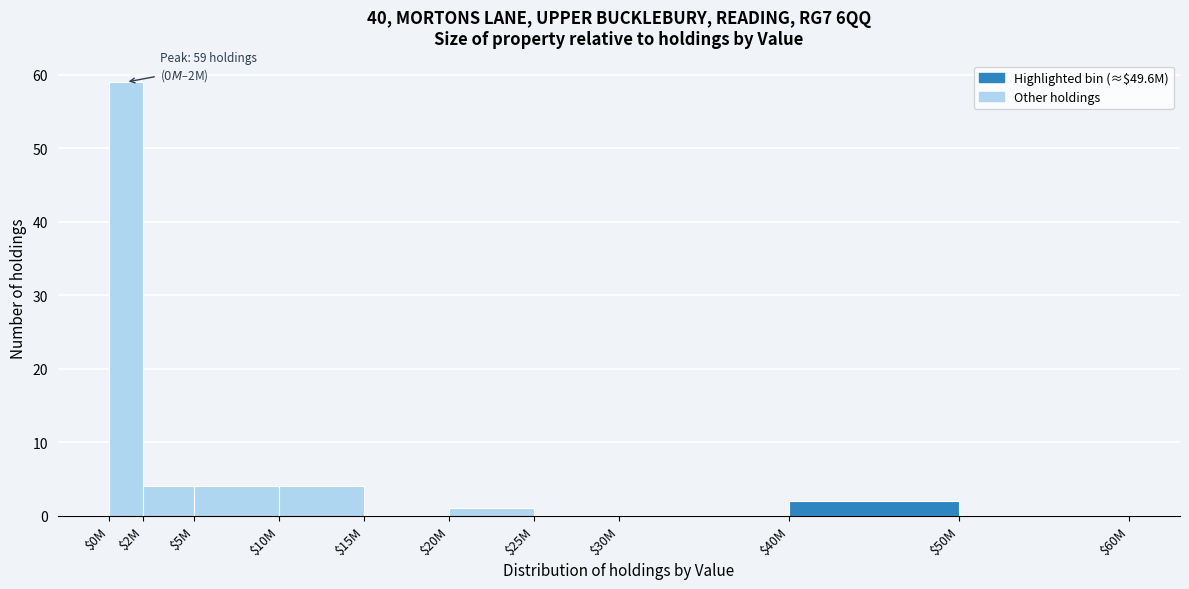

Which label corresponds to the largest value in the chart?

$0M